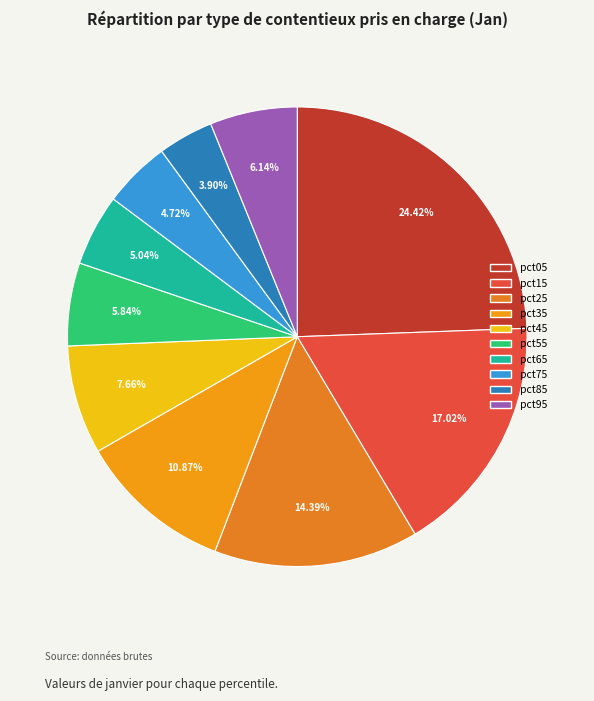

To the nearest percent, what is the combined percentage of pct95 and pct15?

23%